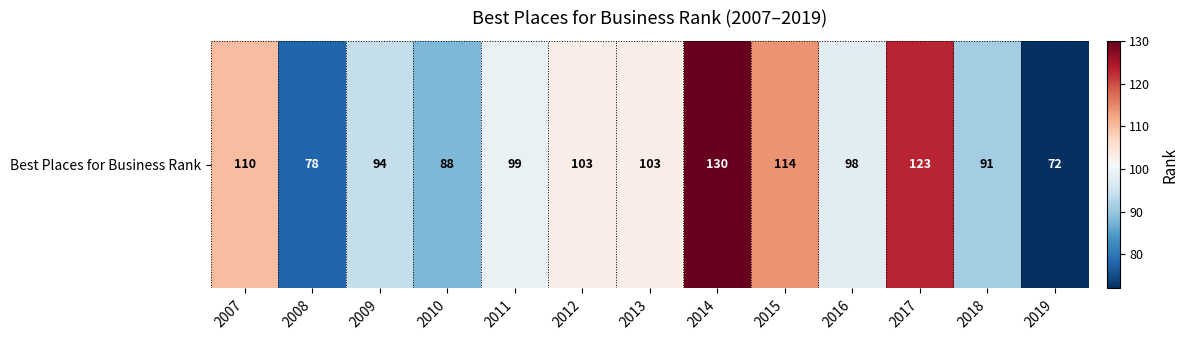

What is the change in value from 2014 to 2015?

-16